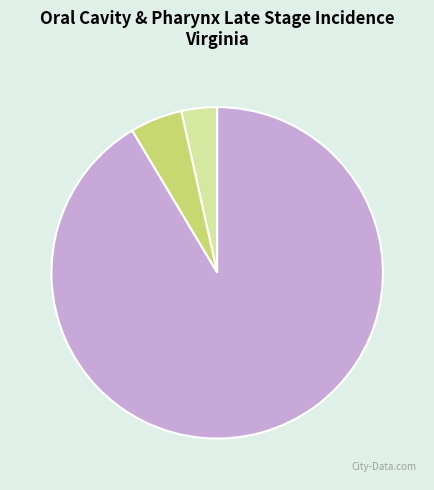

To the nearest percent, what portion does Average Annual Count represent?

91%